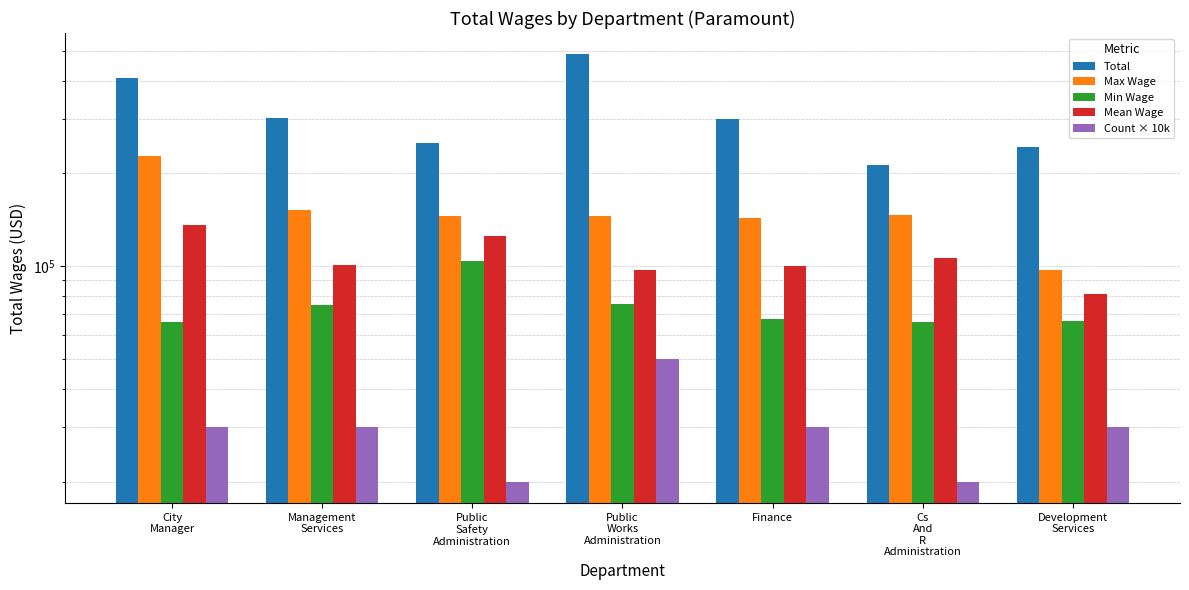

What is the value of the Count × 10k bar at the 3rd from the left?

20000.0